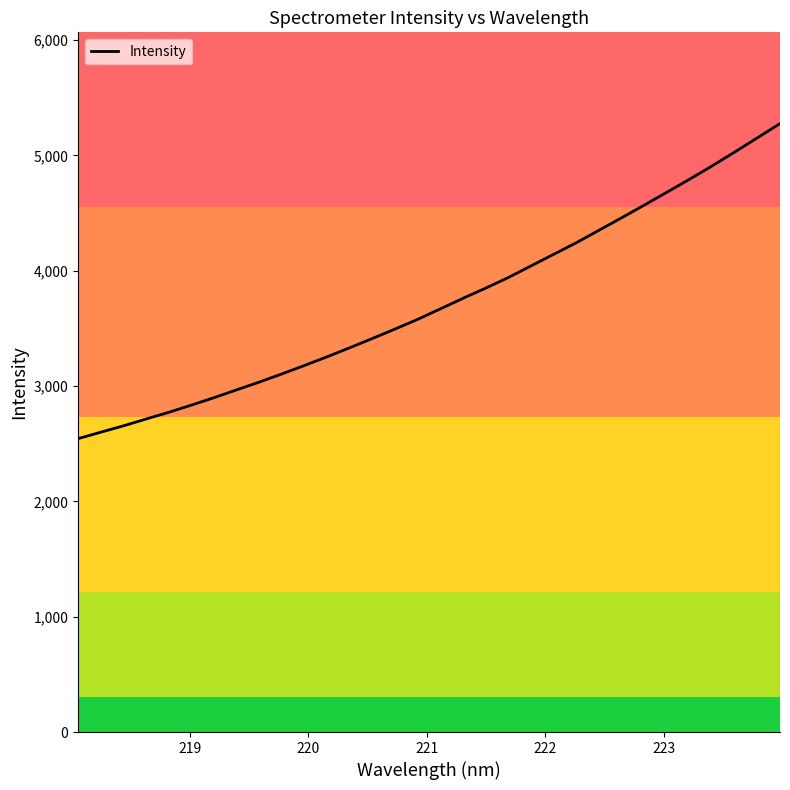

Reading right to left, list all the values displayed in this chart.

5275.8	5152.4	5029.4	4909.2	4793.1	4680.9	4569.0	4459.3	4351.0	4243.3	4142.8	4042.5	3941.8	3850.1	3761.8	3670.4	3579.4	3495.5	3413.6	3333.4	3254.8	3179.3	3105.9	3035.1	2967.3	2899.6	2834.9	2772.4	2714.3	2655.0	2600.1	2544.3